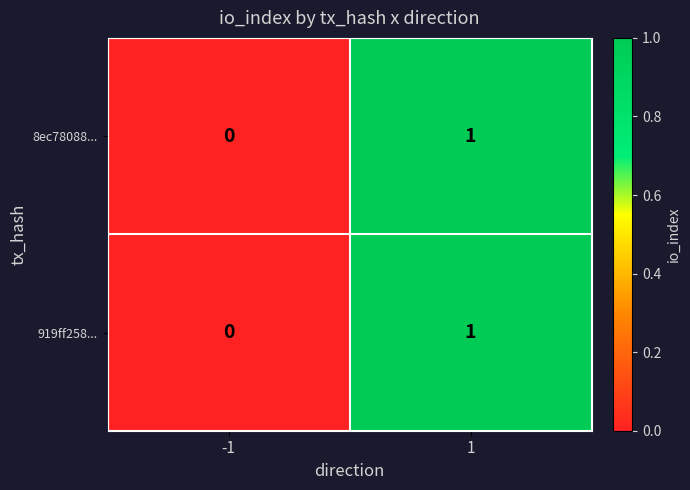

Rank the categories by 8ec78088... value from highest to lowest.

1, -1